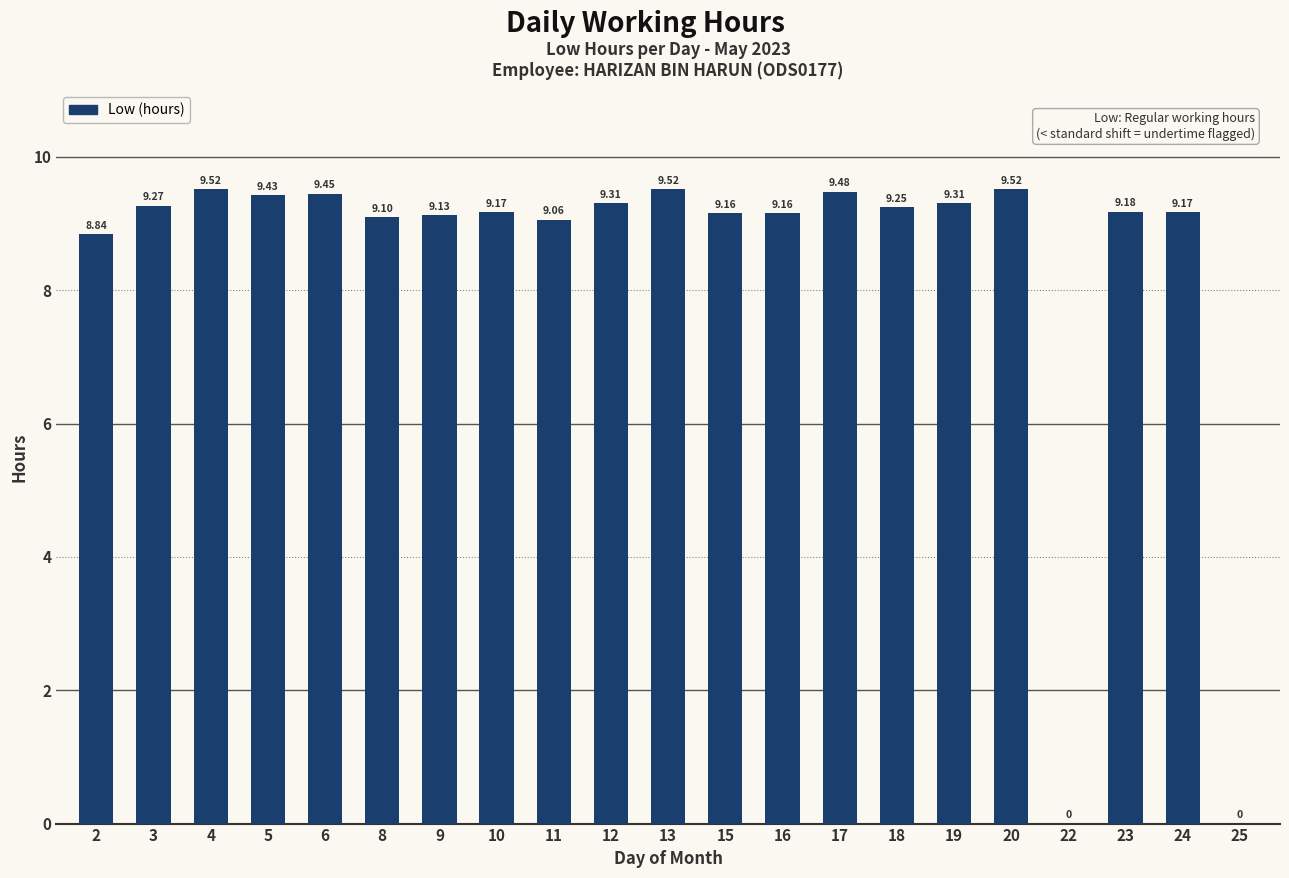

What is the sum of all values?

176.0